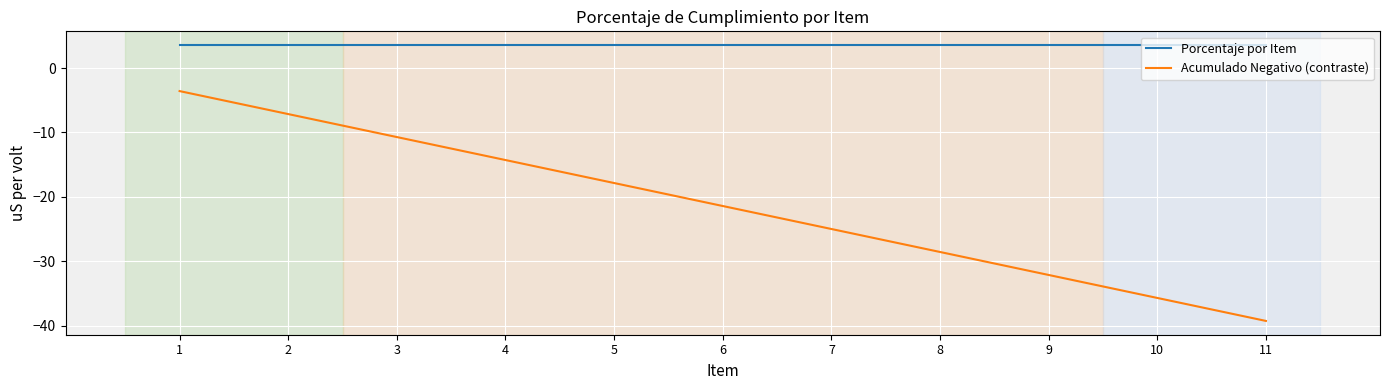

True or false: Acumulado Negativo (contraste) and Porcentaje por Item cross at least once.

False